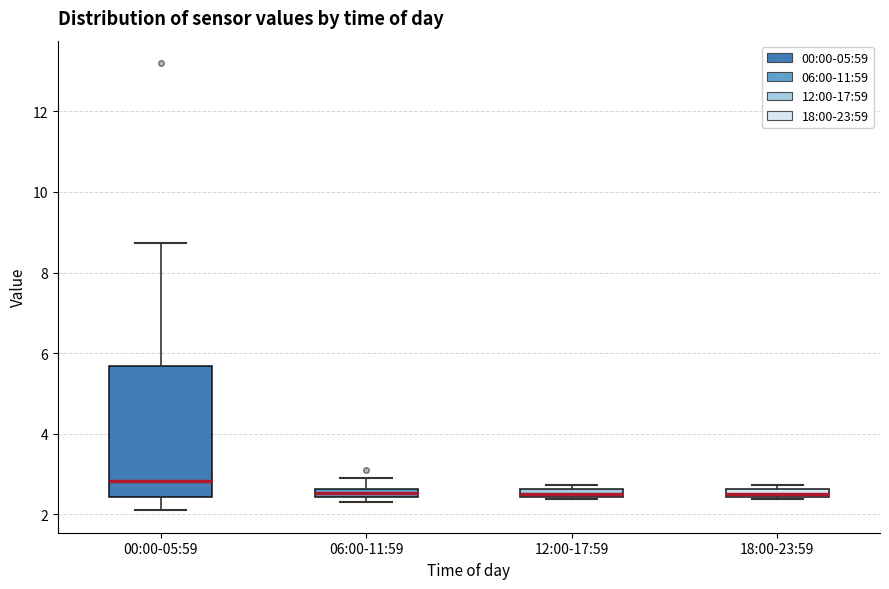

Where is the upper edge of the box for 18:00-23:59 on the y-axis? The values are not printed on the chart, so give them approximately, as read against the axis.

2.6